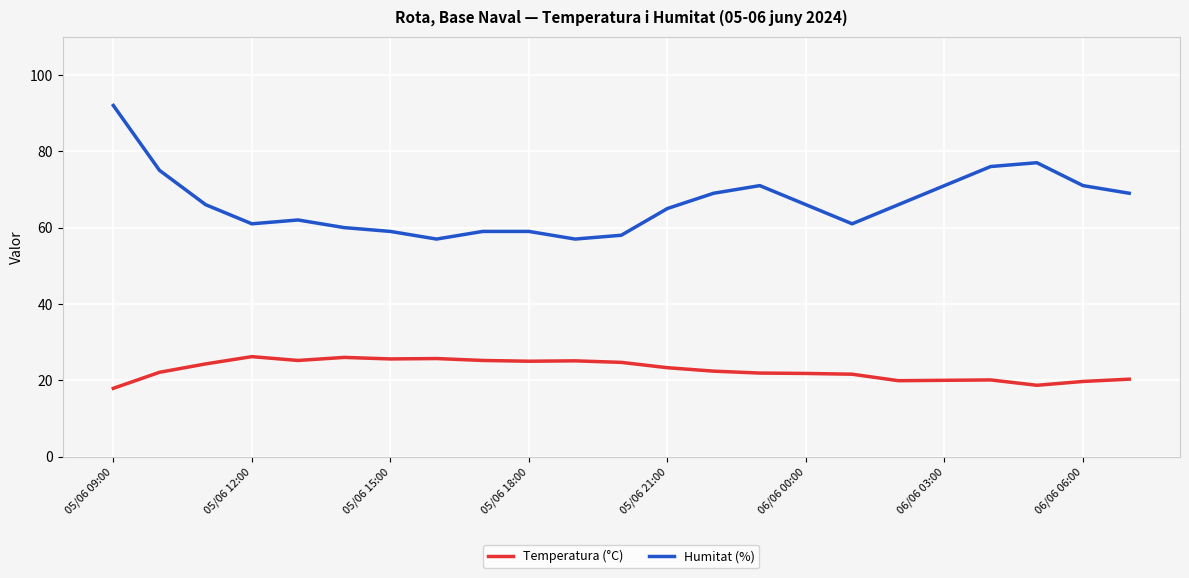

What is the highest value of the Temperatura (°C) series?

26.2